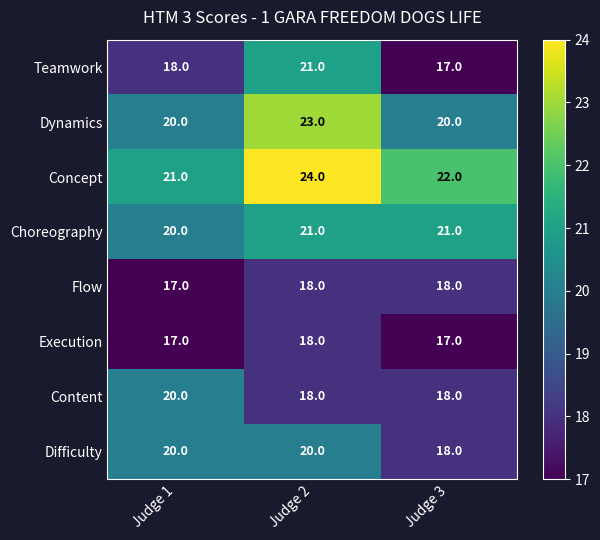

At which label does Choreography reach its minimum?

Judge 1